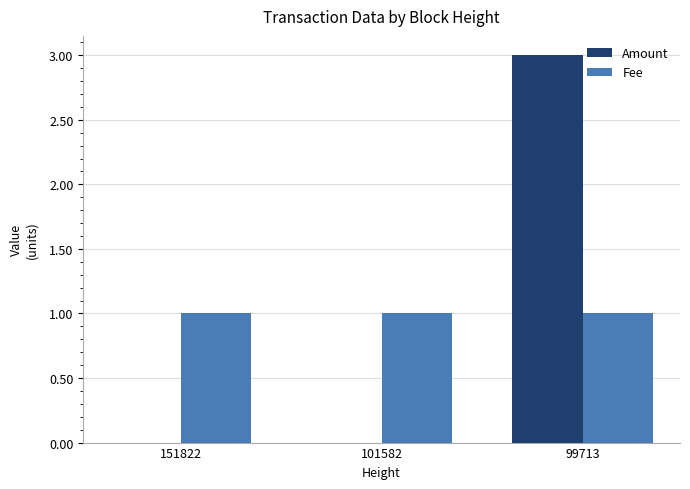

At which category is the sum across all series the highest?

99713